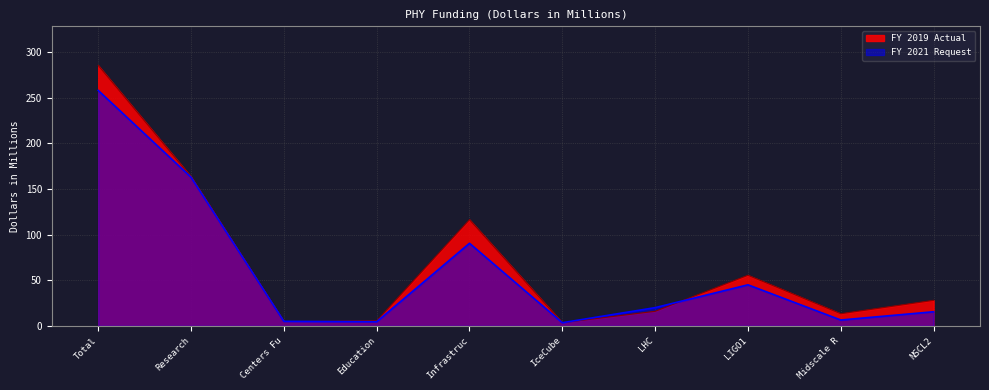

Rank the series by their maximum value, from lowest to highest.

FY 2021 Request, FY 2019 Actual